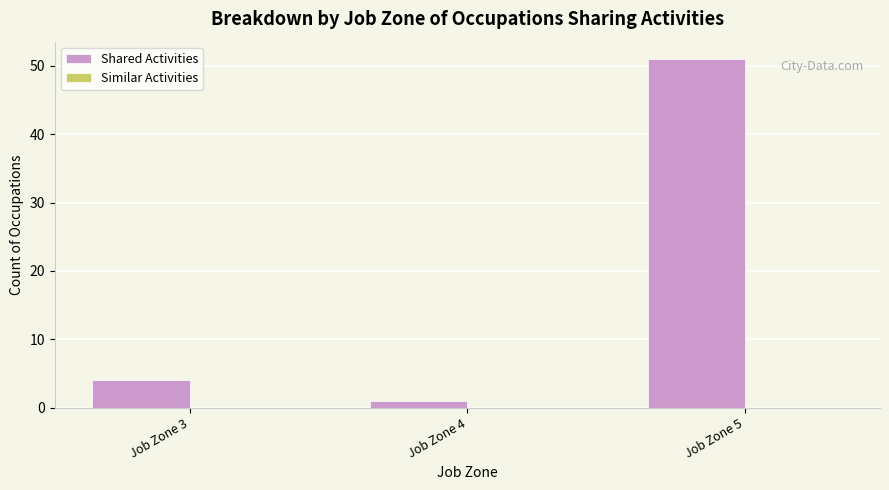

What is the value of the 3rd bar from the left?

51